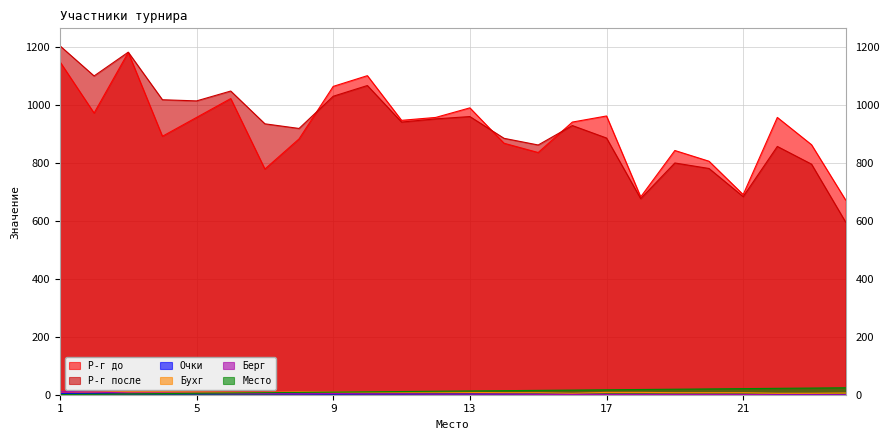

How many interior local valleys does the Р-г после series have?

7